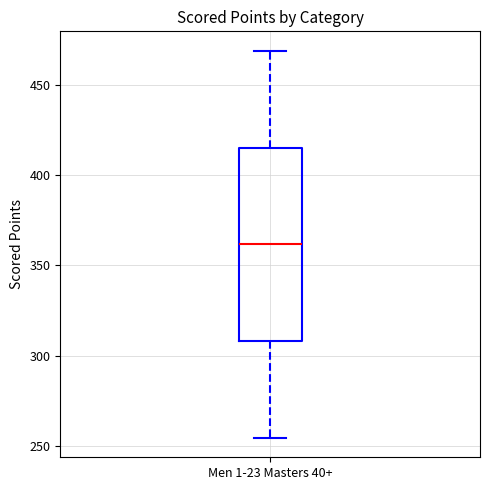

Read this box plot against the y-axis: the position of the median line, the range covered by the box, and the ends of both whiskers. The values are not printed on the chart, so give them approximately, as read against the axis.

median 360, box 310 to 415, whiskers 255 to 470